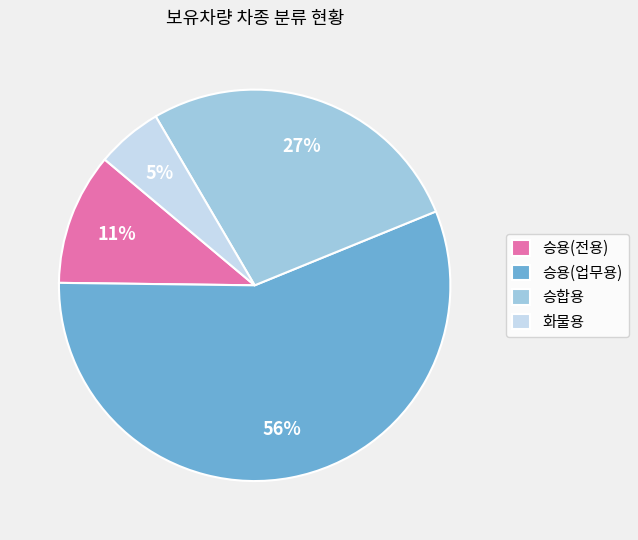

What is the largest slice in the pie chart?

승용(업무용)